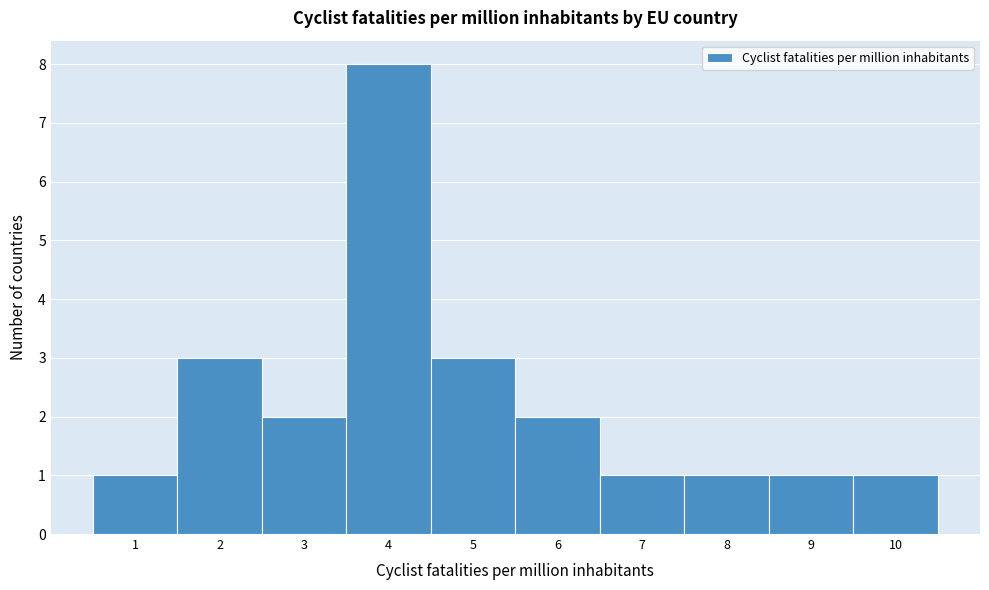

What is the height of the bar covering 0.5 to 1.5 on the x-axis? The values are not printed on the chart, so give them approximately, as read against the axis.

1